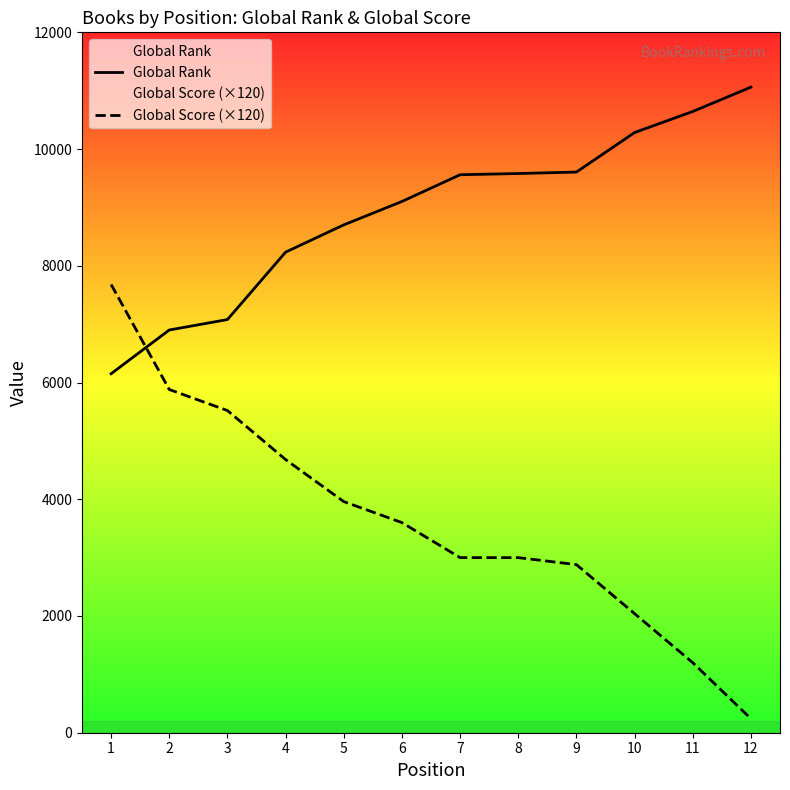

Count the number of data series in this chart.

2